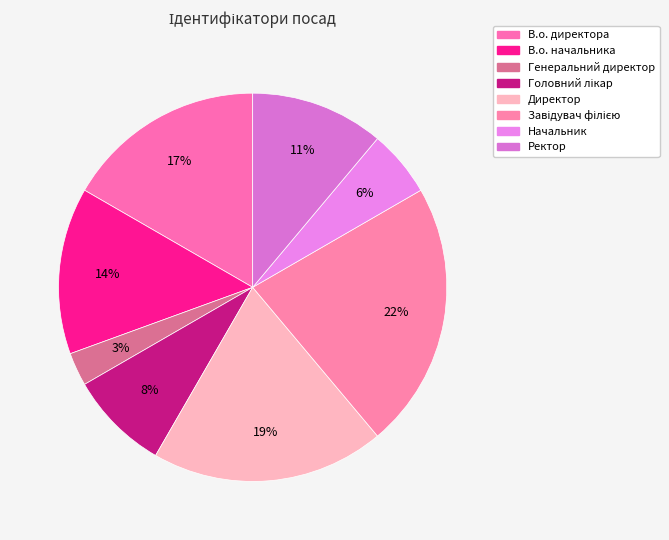

Count the number of slices in the pie.

8